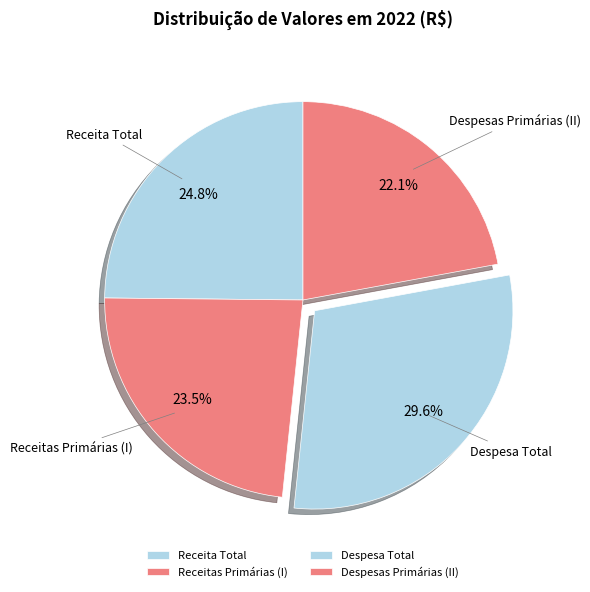

What percentage do Despesas Primárias (II) and Receita Total together represent?

46.9%